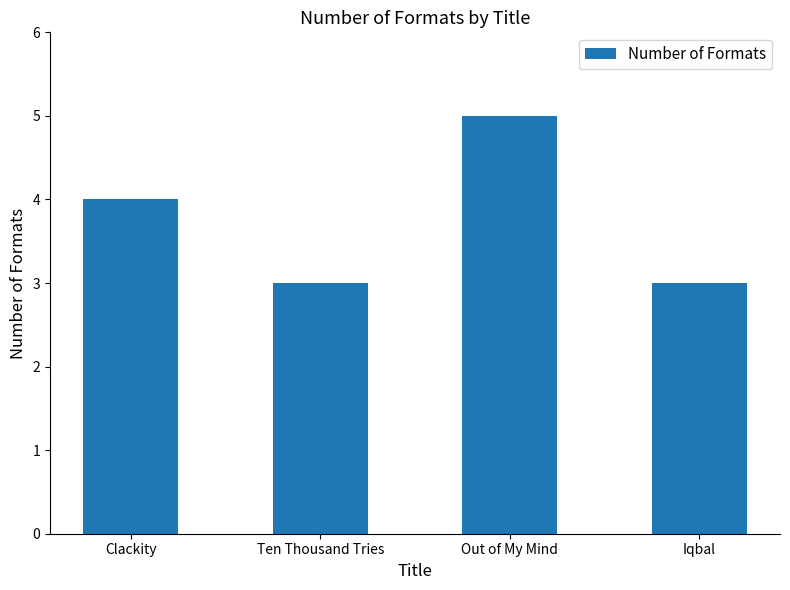

How many distinct data groups are displayed?

1